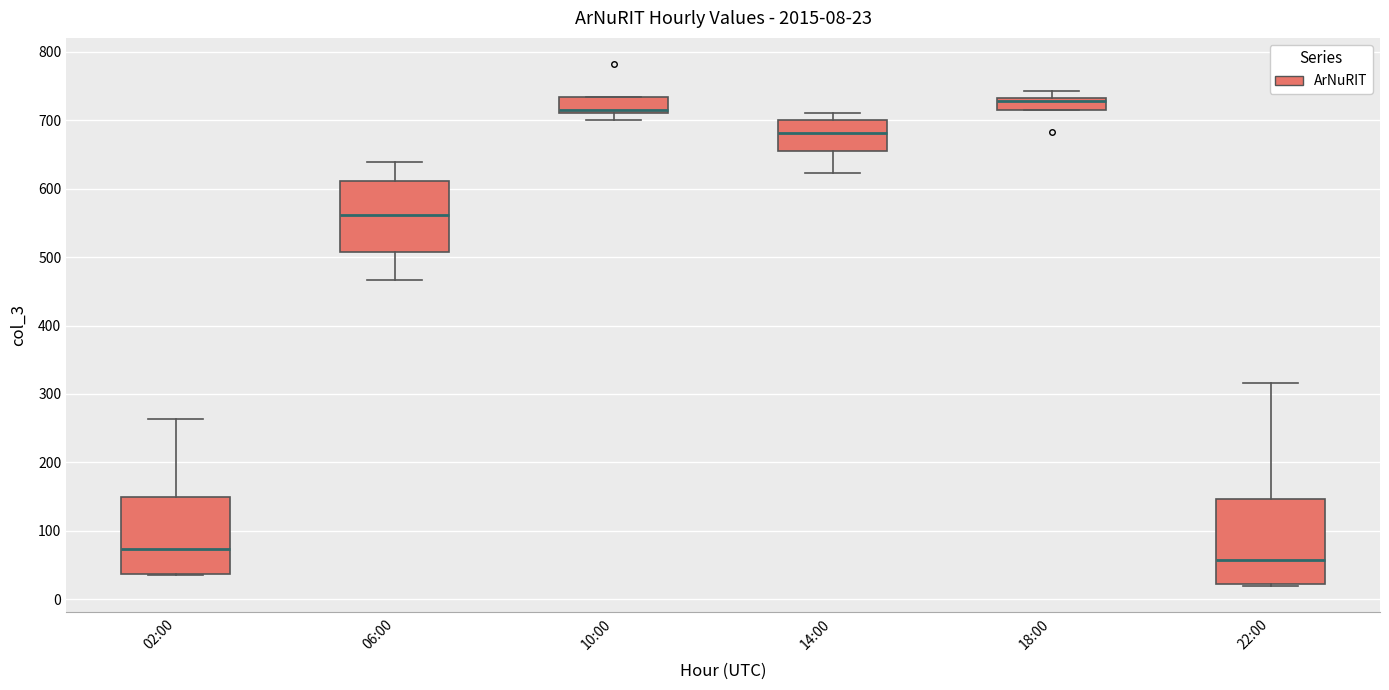

Which box is the tallest, from its lower edge to its upper edge?

22:00